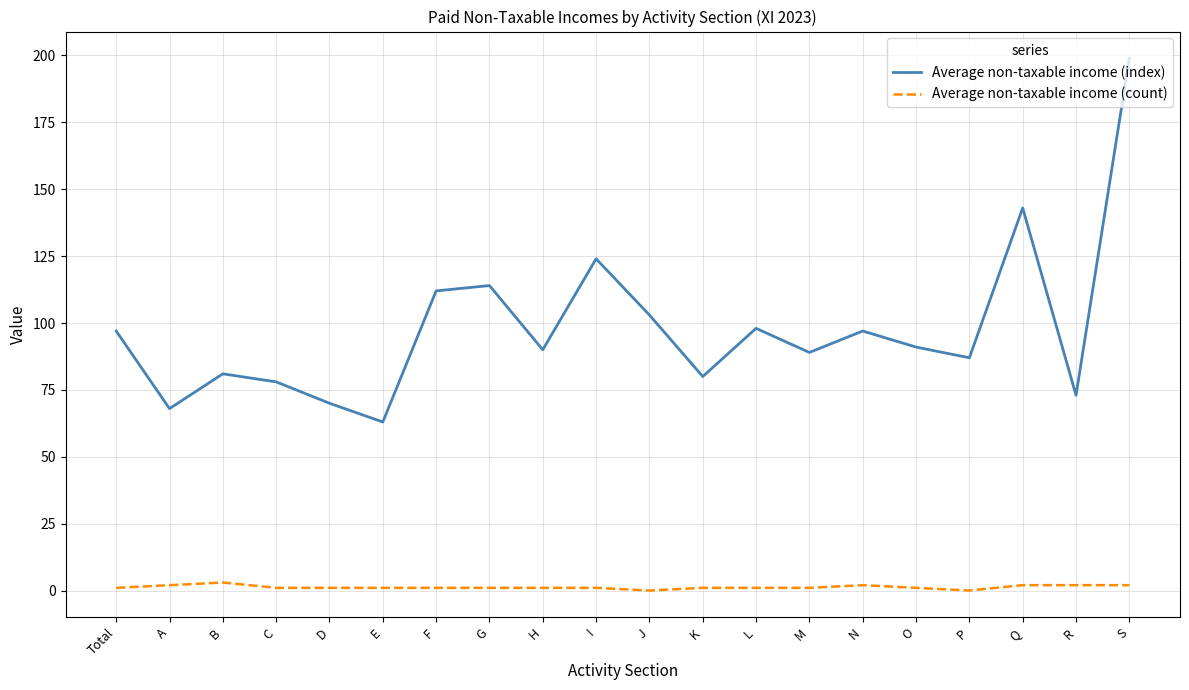

Between H and P, which series saw the biggest shift?

Average non-taxable income (index)